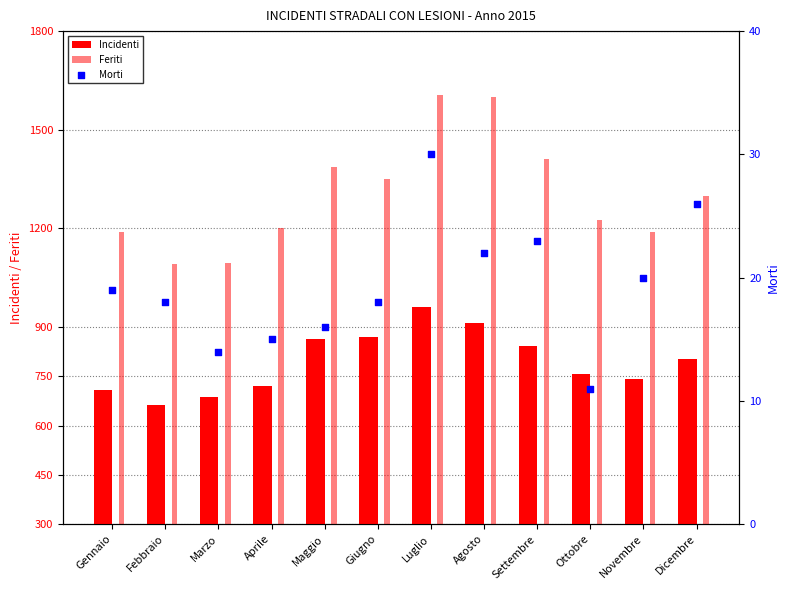

Which series has the largest total across all categories?

Feriti